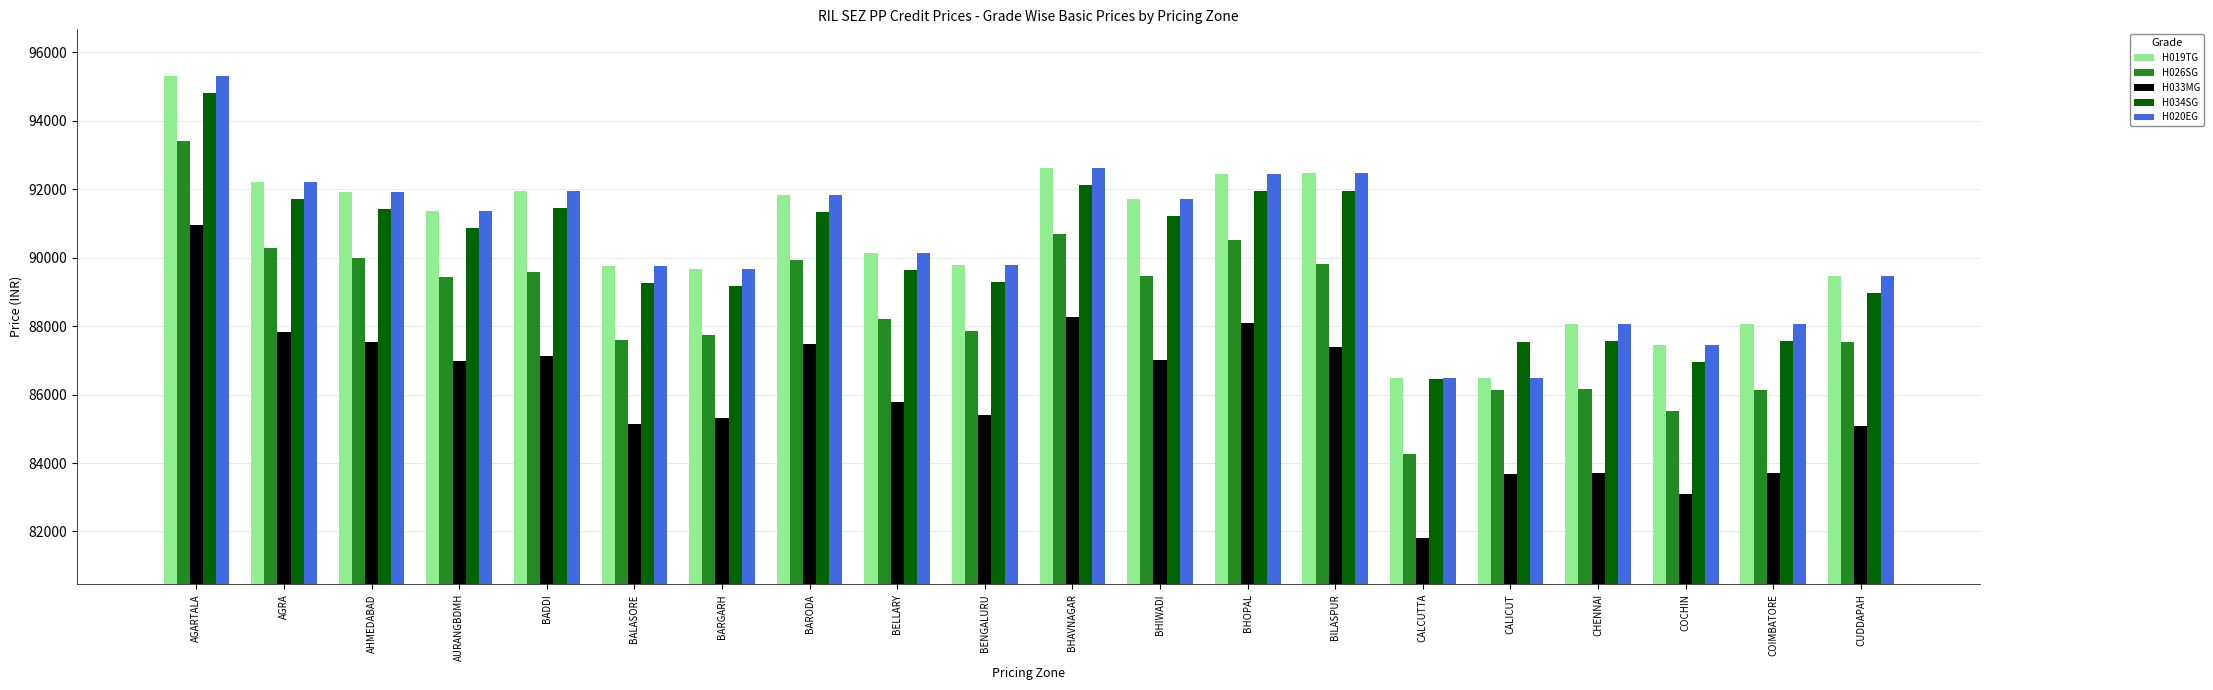

What is the average value of the H020EG series?

90462